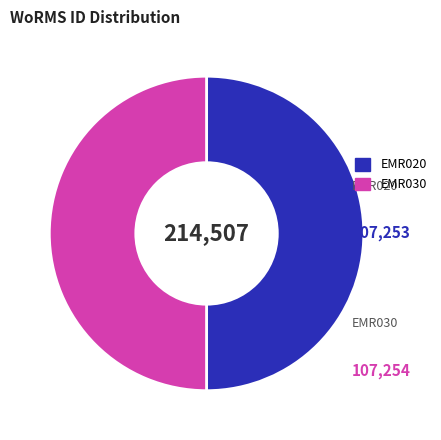

What is the majority slice?

EMR030